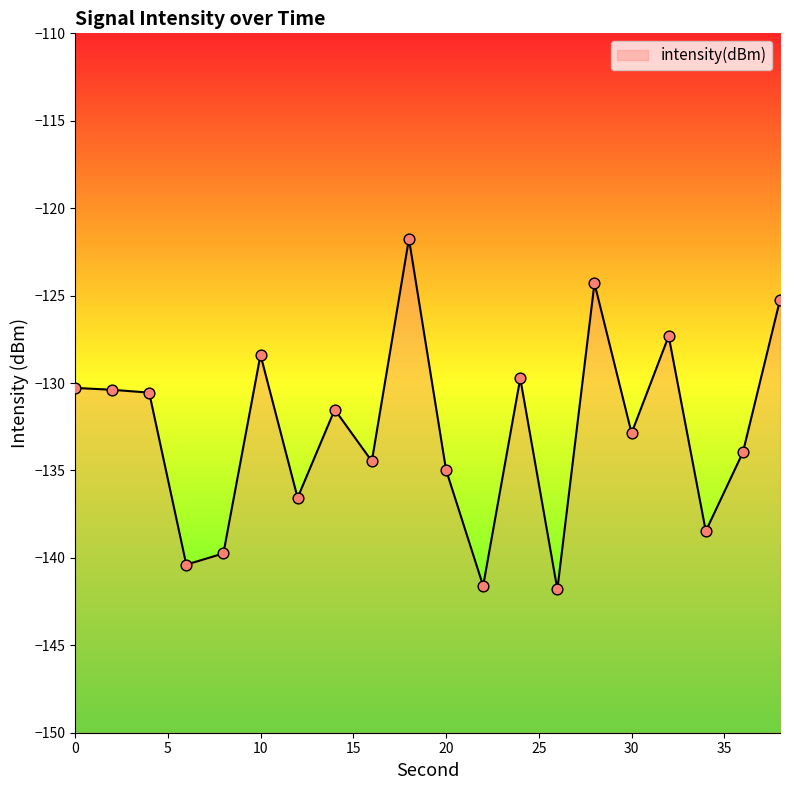

Between 34 and 38, which is larger?

38